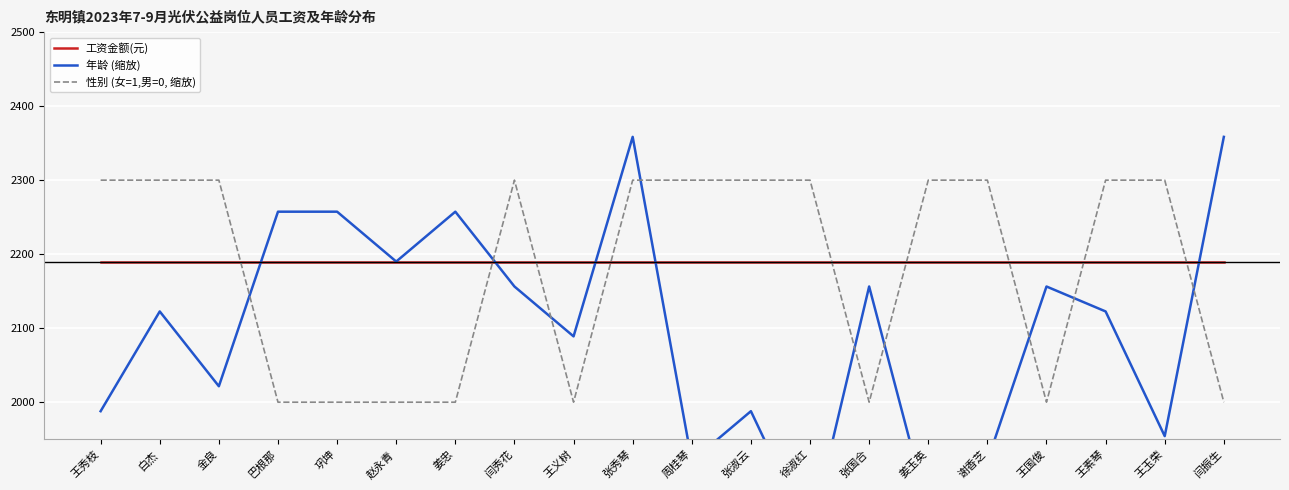

Is this an area chart (filled region under the line)?

No